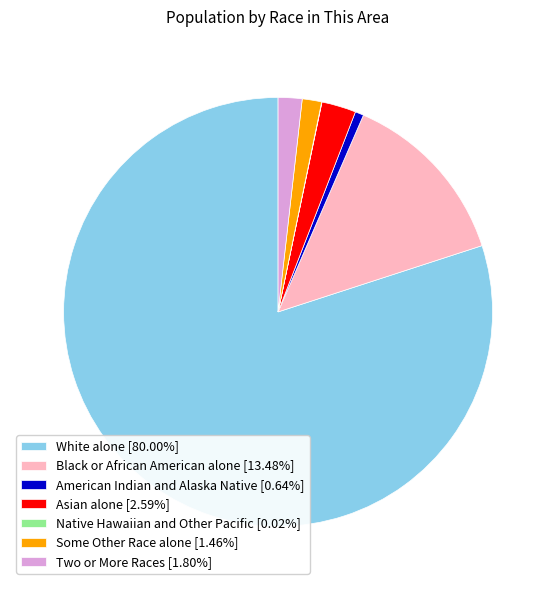

Combined, do Some Other Race alone [1.46%] and Black or African American alone [13.48%] account for over 50%?

No